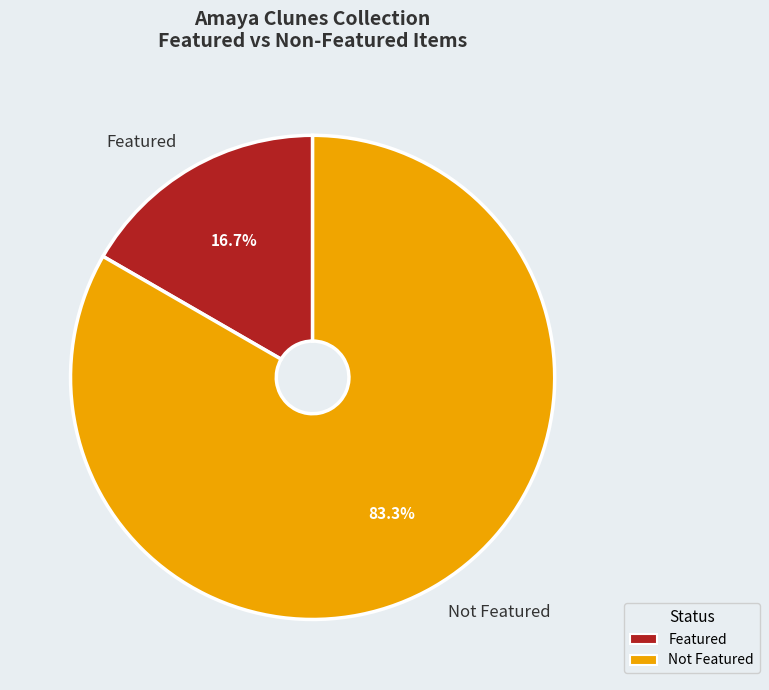

Which category has the biggest portion of the pie?

Not Featured